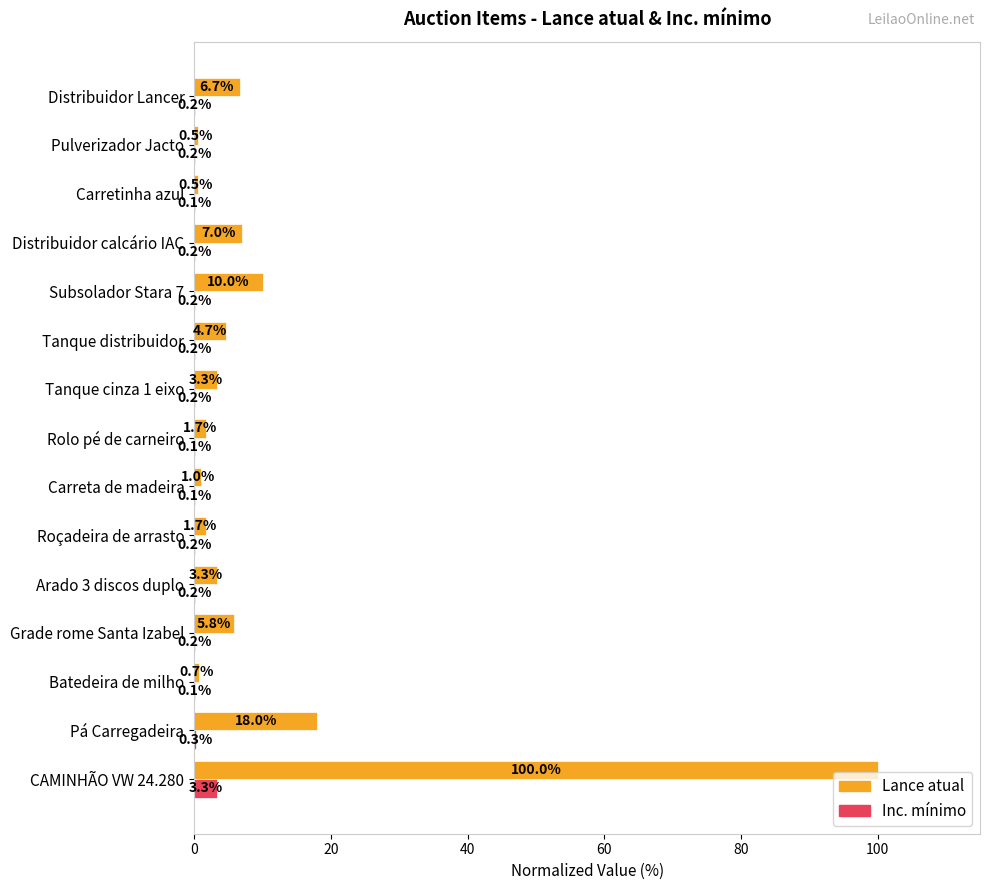

Is the value of Inc. mínimo at Arado 3 discos duplo greater than the value of Lance atual at Carretinha azul?

No